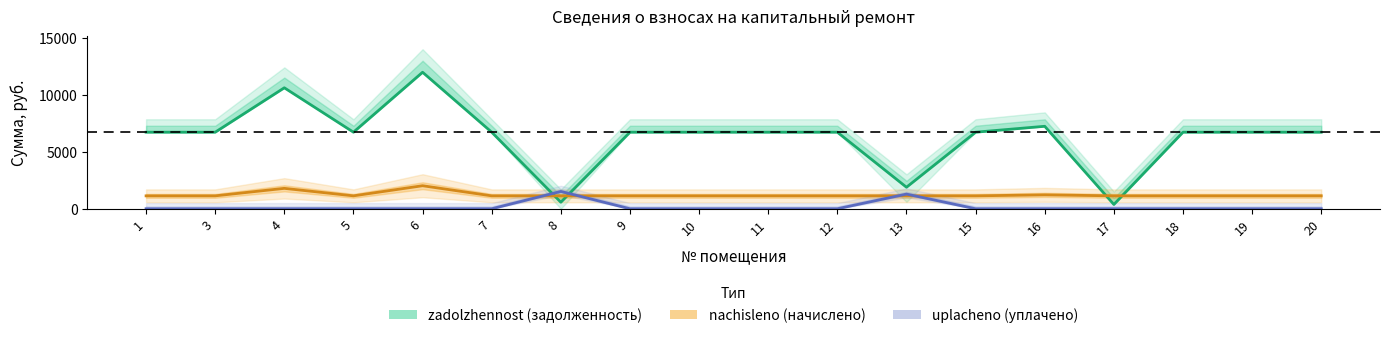

Is the value of uplacheno at 9 greater than the value of zadolzhennost at 20?

No